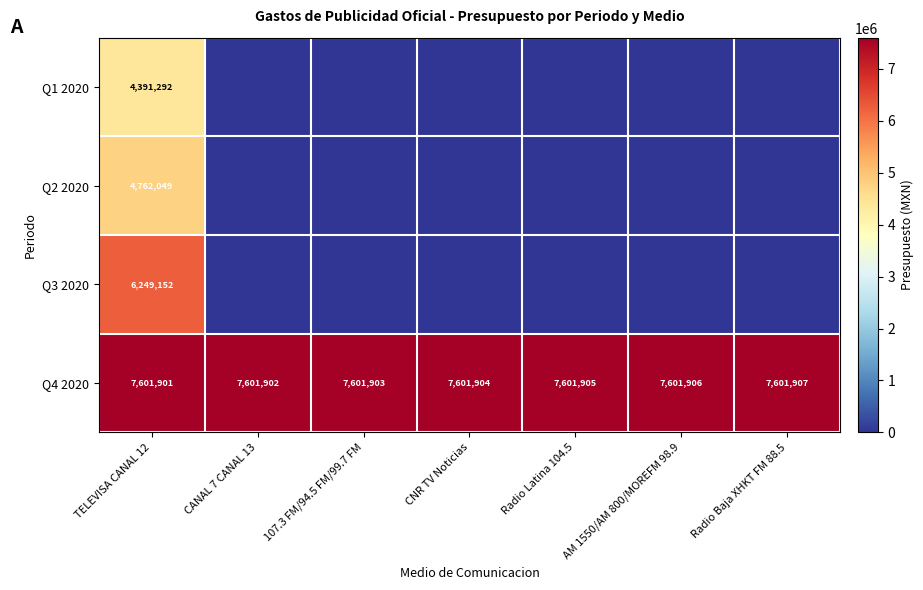

Which category has the lowest value across all series?

CANAL 7 CANAL 13